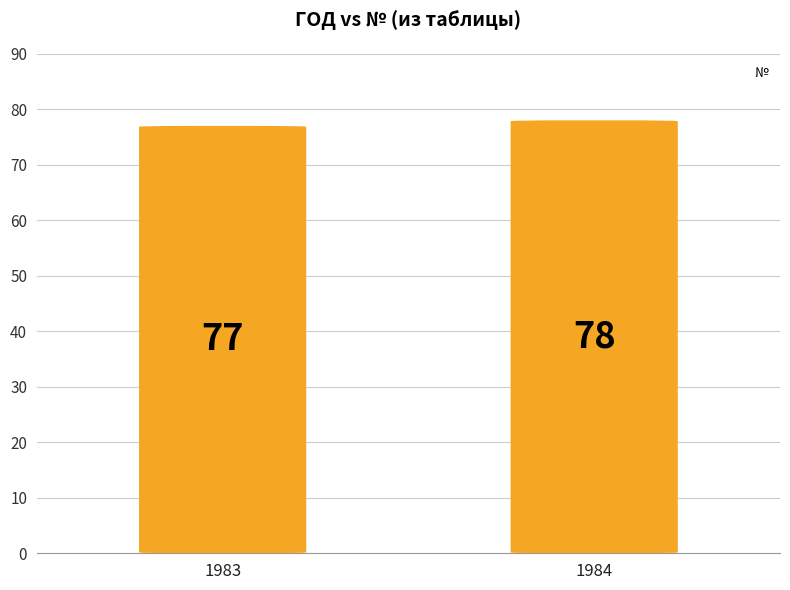

What is the change in value from 1983 to 1984?

+1